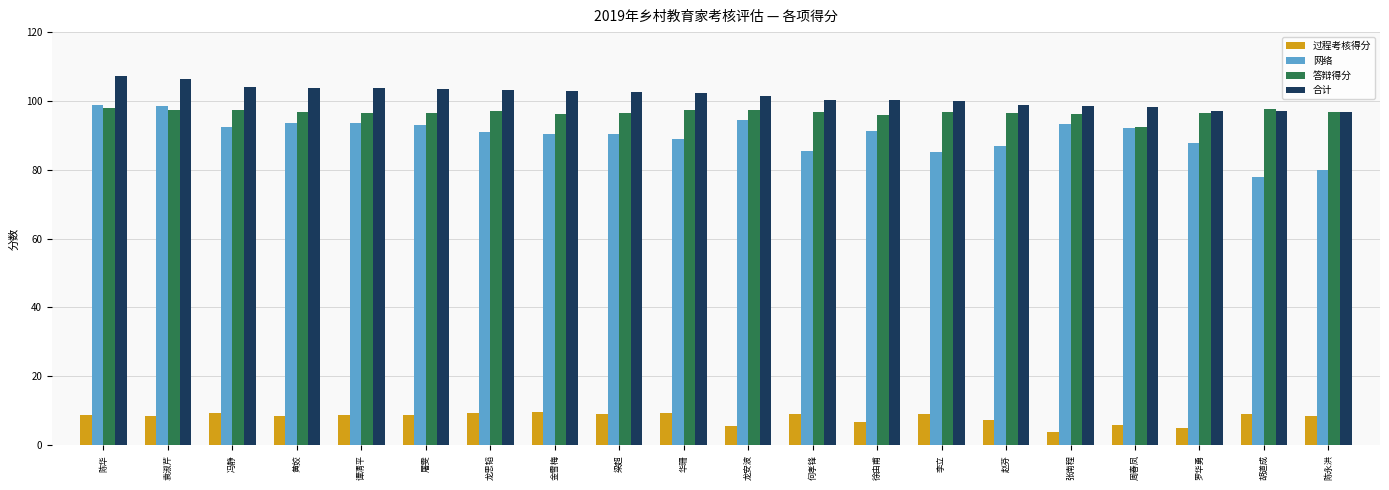

What is the smallest value displayed?

3.8